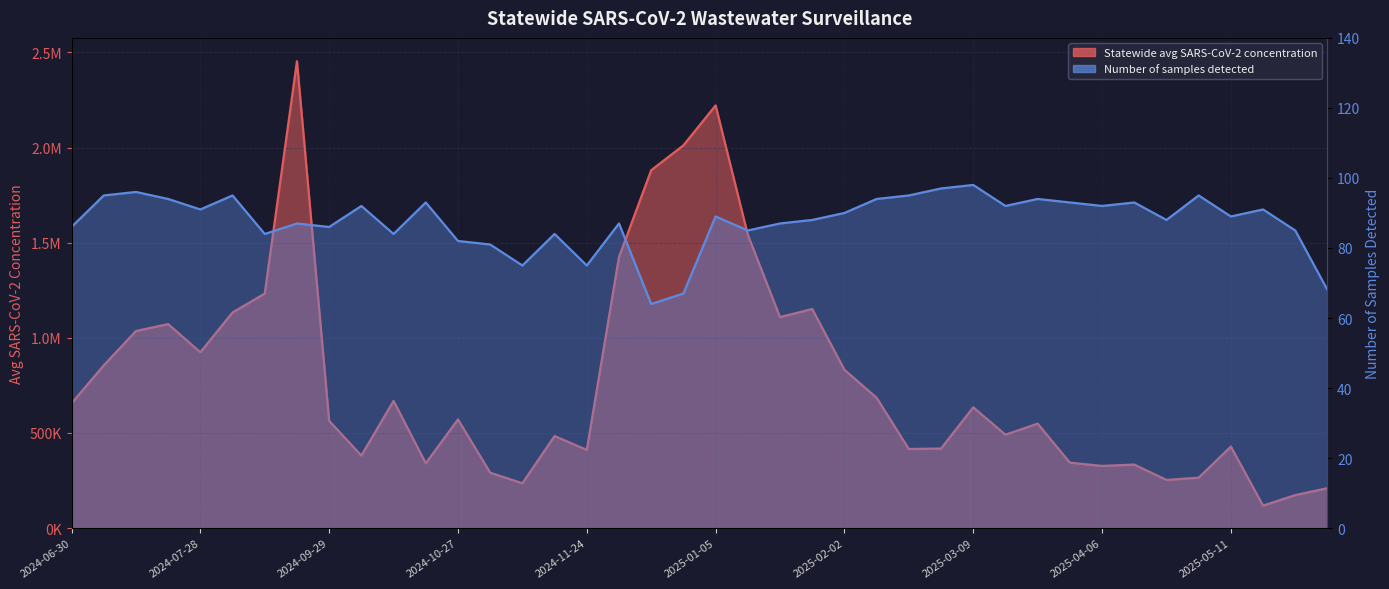

At which category does Statewide avg SARS-CoV-2 concentration reach its first local peak?

2024-07-21